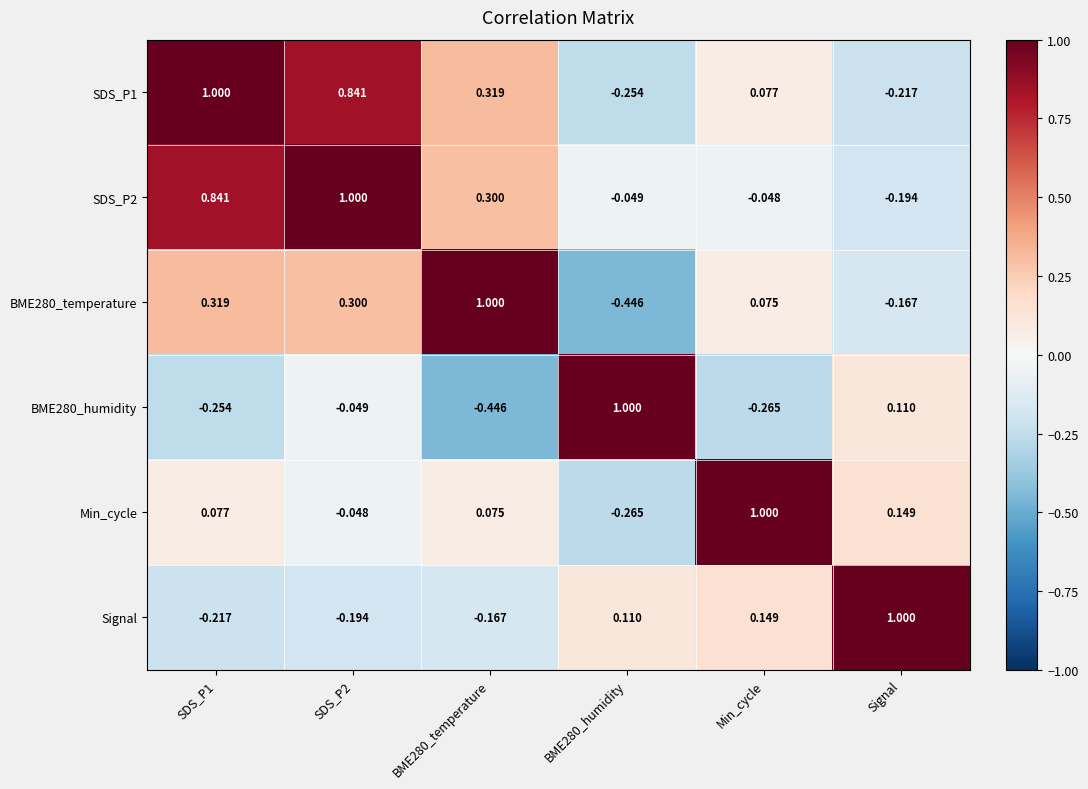

How many categories are shown in the chart?

6